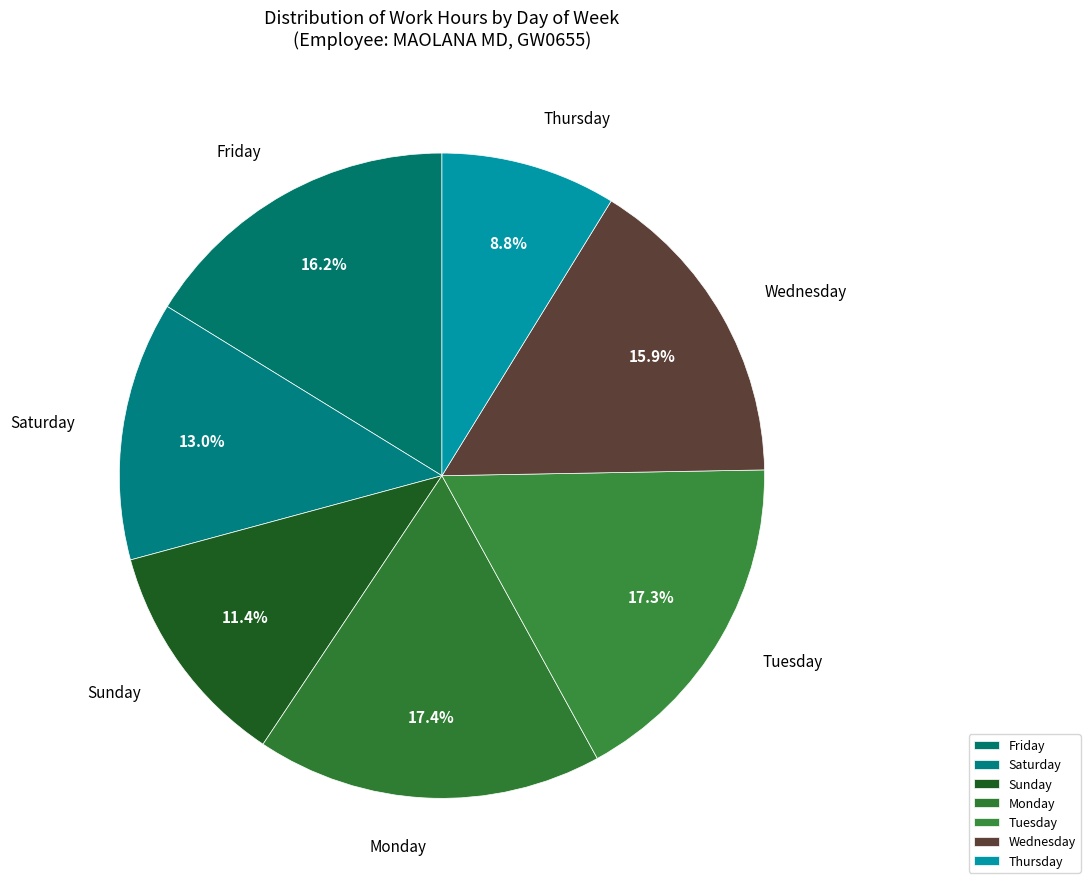

Count the number of slices in the pie.

7